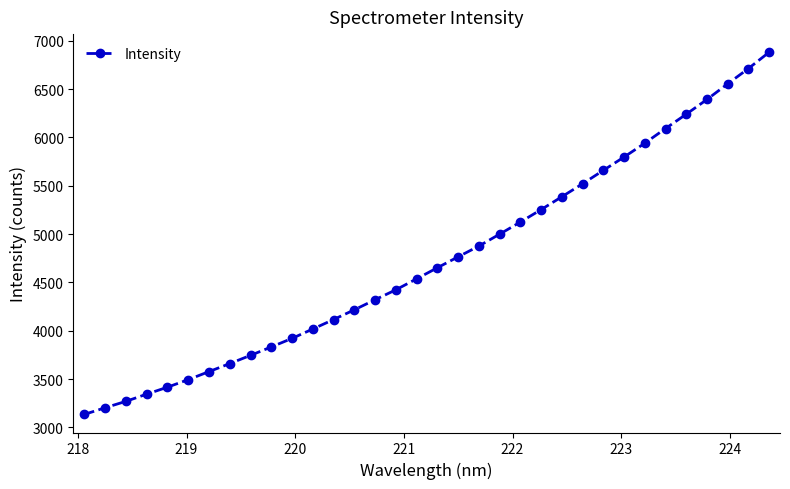

True or false: the data has more than 2 interior local peaks.

False